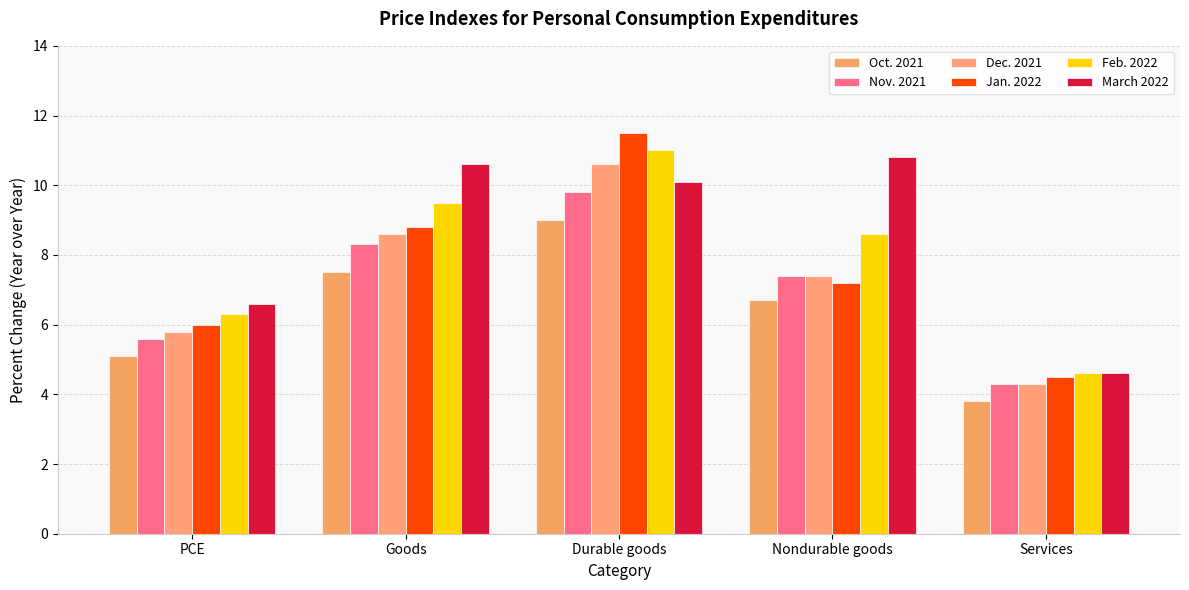

At which label is Dec. 2021 closest to 7?

Nondurable goods